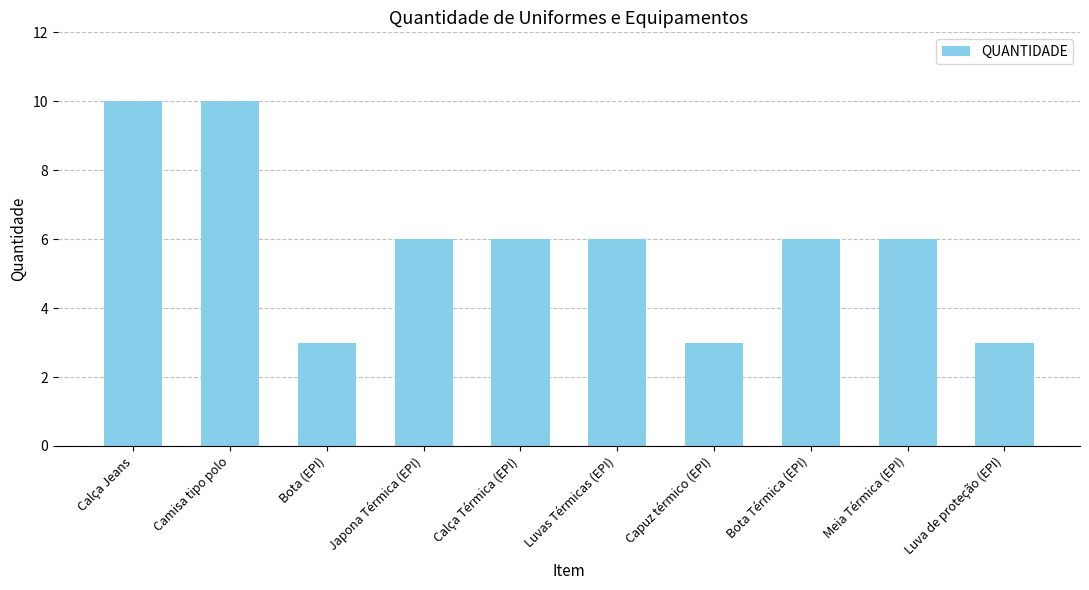

The chart shows a value of 2 at Calça Térmica (EPI). True or false?

False